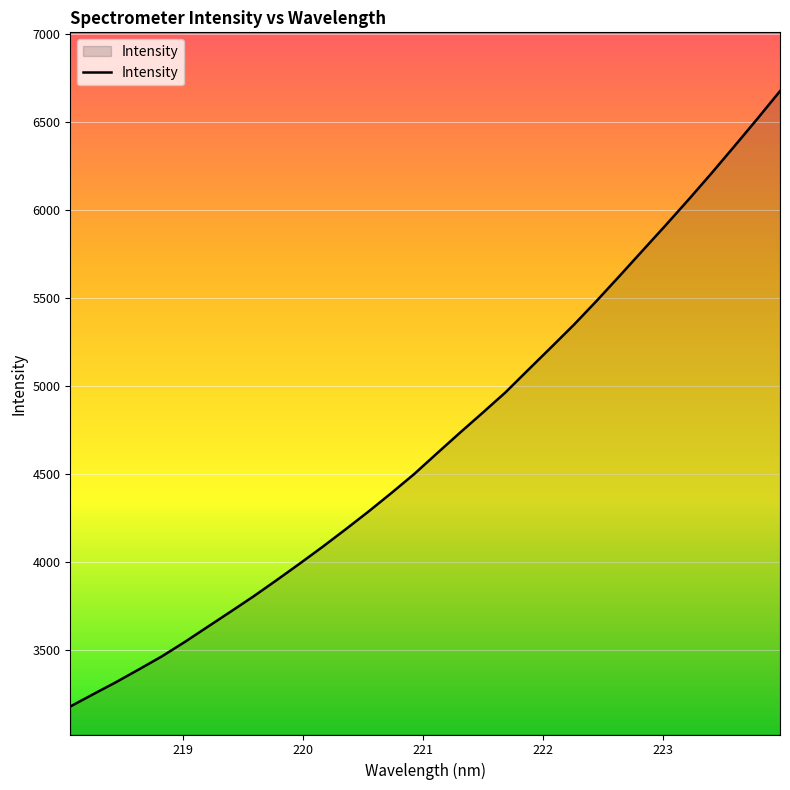

What is the greatest value displayed?

6675.4